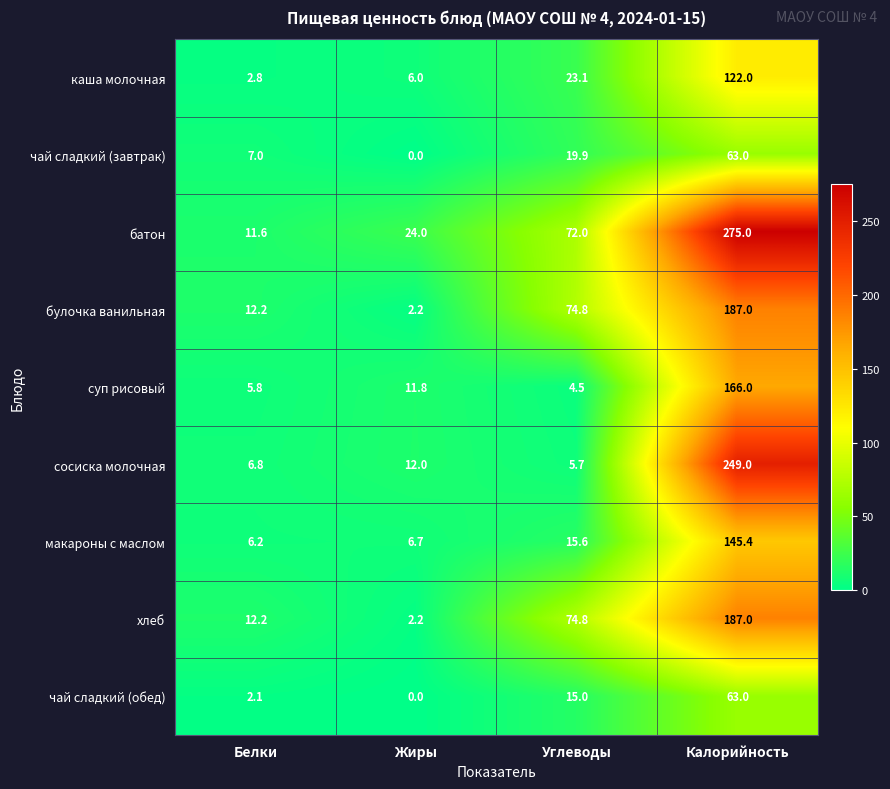

What is the total value across all series at Углеводы?

305.4